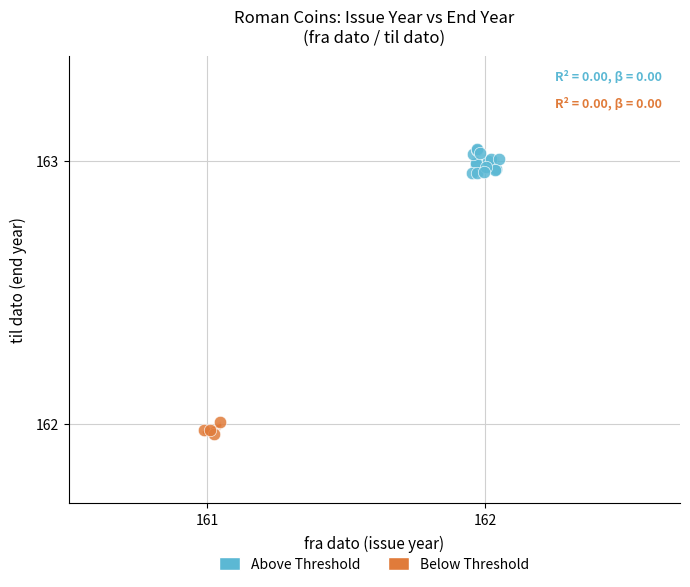

Which series reaches the maximum Y coordinate?

Above Threshold